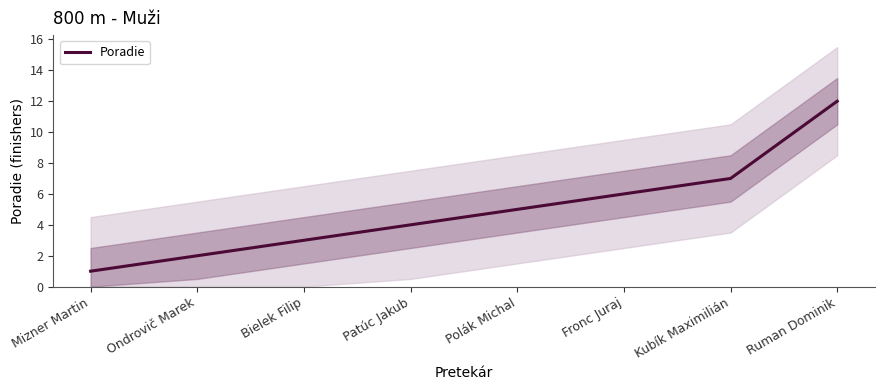

Rank the categories by value from lowest to highest.

Mizner Martin, Ondrovič Marek, Bielek Filip, Patúc Jakub, Polák Michal, Fronc Juraj, Kubík Maximilián, Ruman Dominik